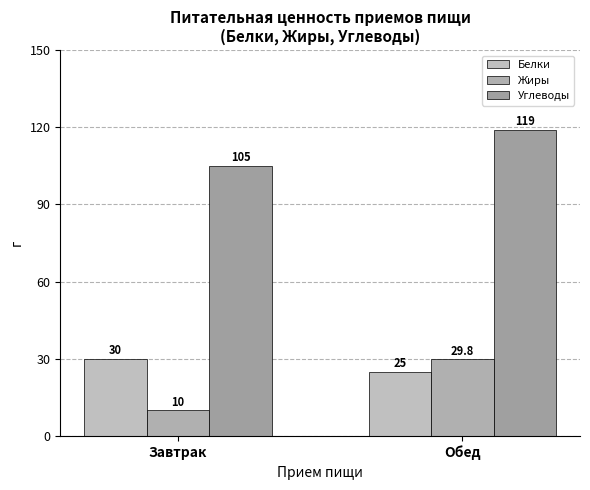

Between Завтрак and Обед, which series saw the biggest shift?

Жиры